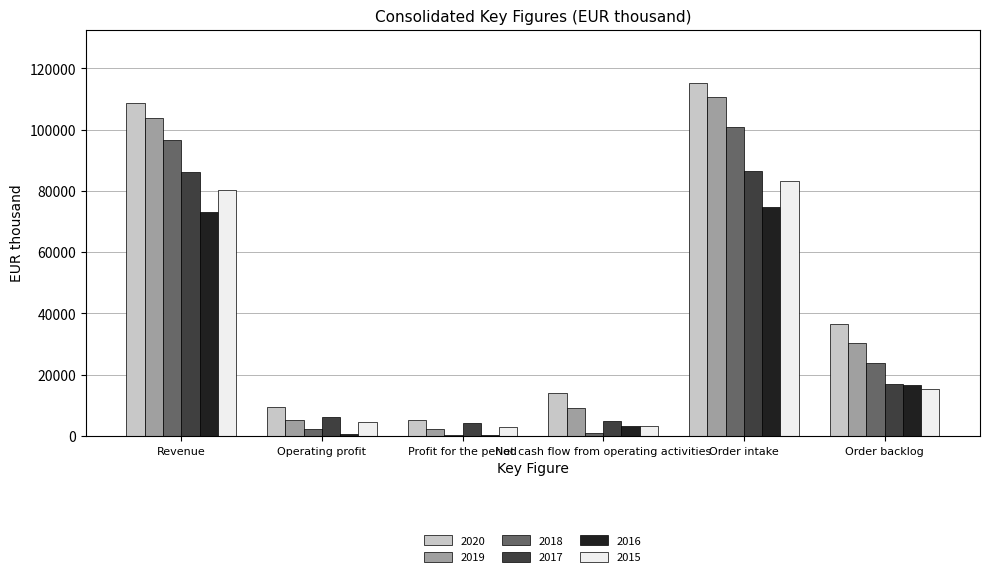

The value of 2020 at Net cash flow from operating activities is 5945.5. True or false?

False